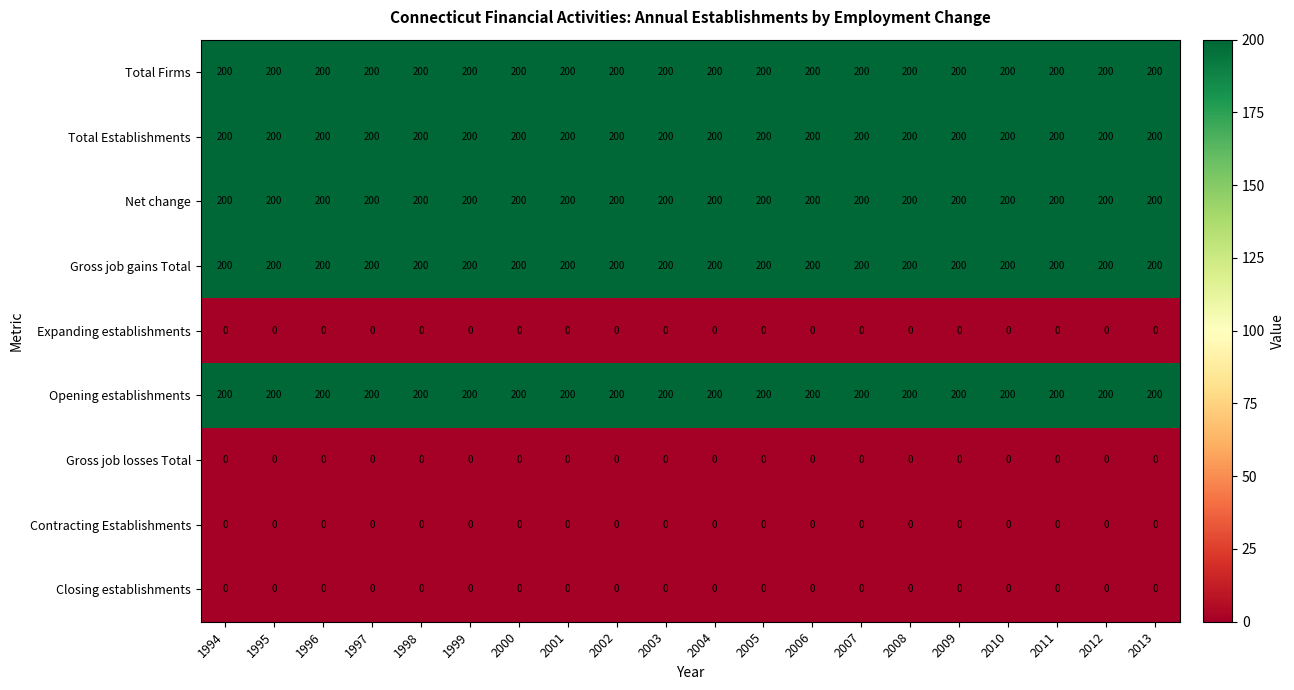

What is the total value across all series at 2000?

1000